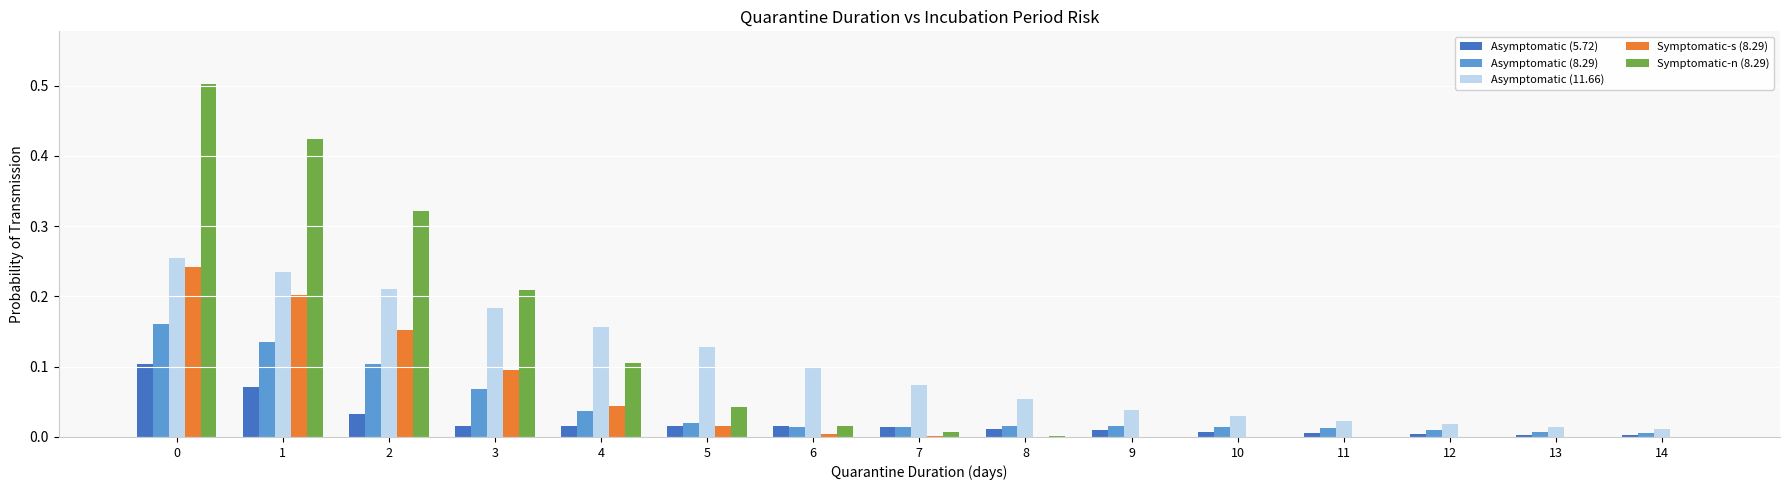

Count the number of data series in this chart.

5